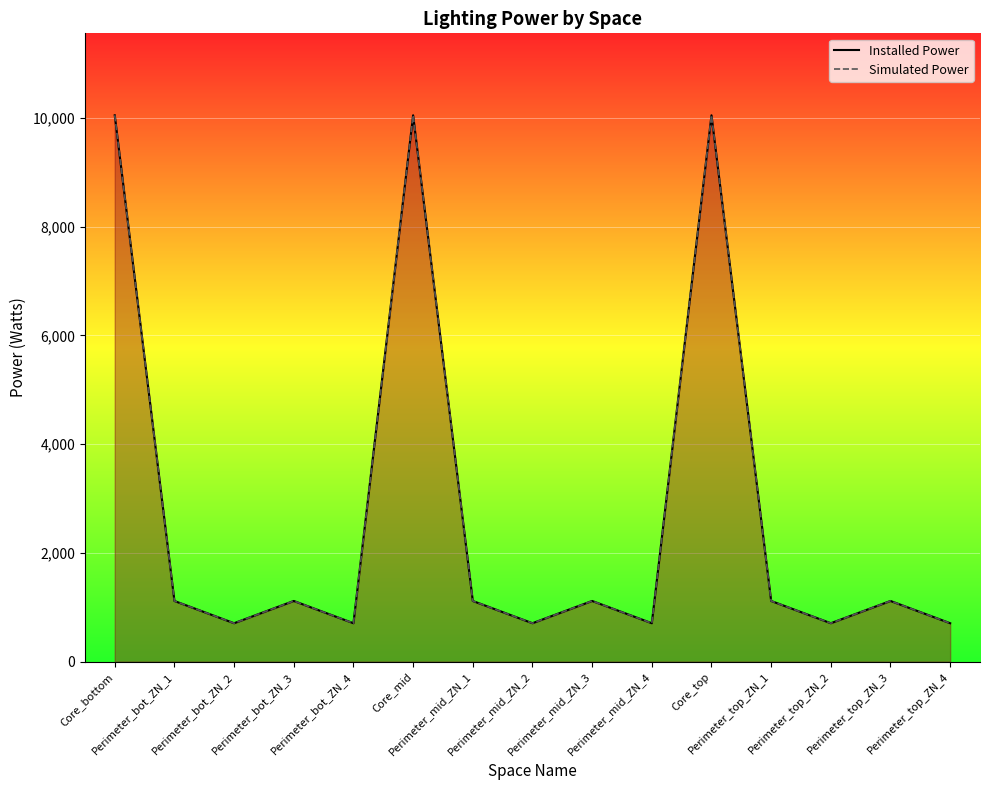

List the series in order of their peak value, lowest first.

Installed Power, Simulated Power